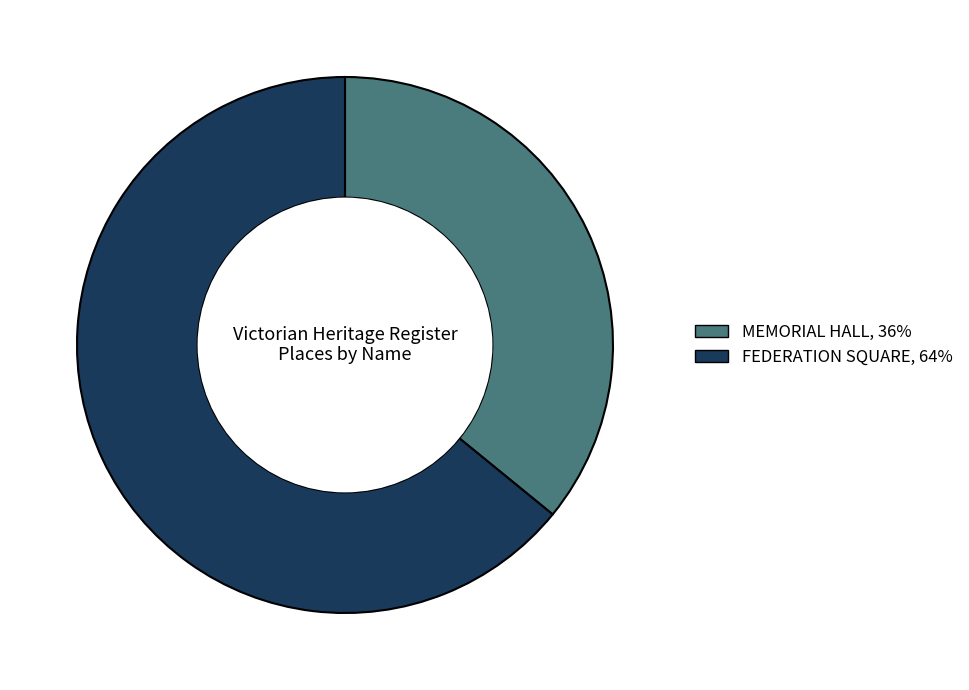

Is the sum of FEDERATION SQUARE and MEMORIAL HALL greater than half?

Yes